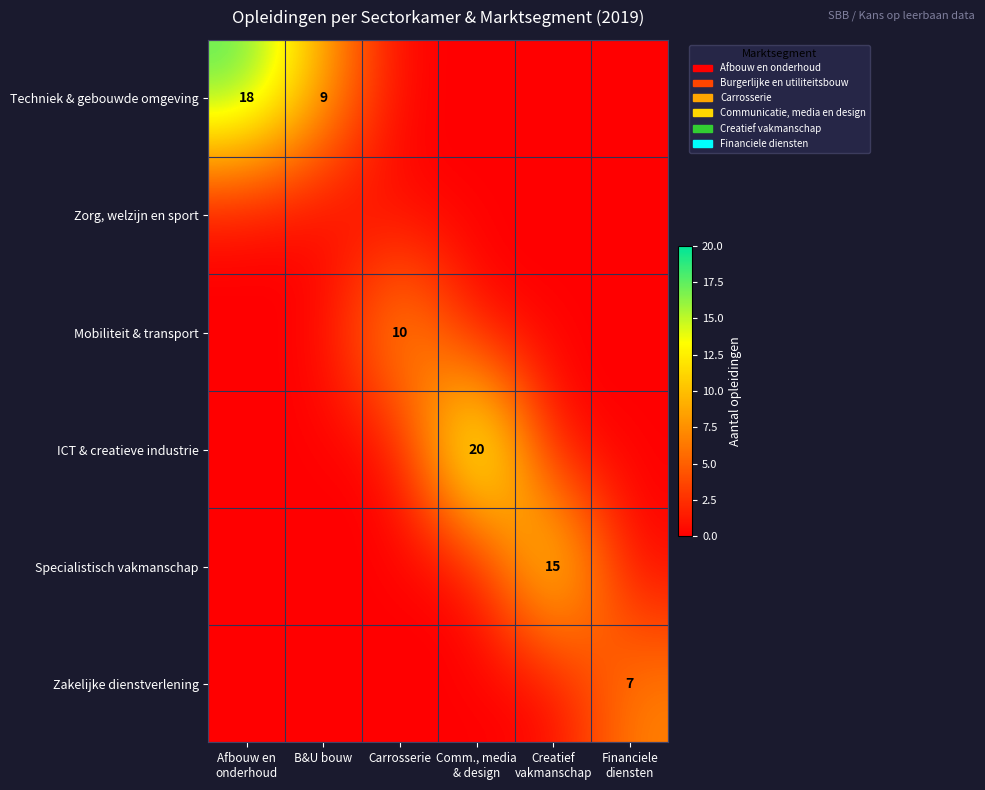

True or false: Mobiliteit & transport has a value of 3 at Carrosserie.

False